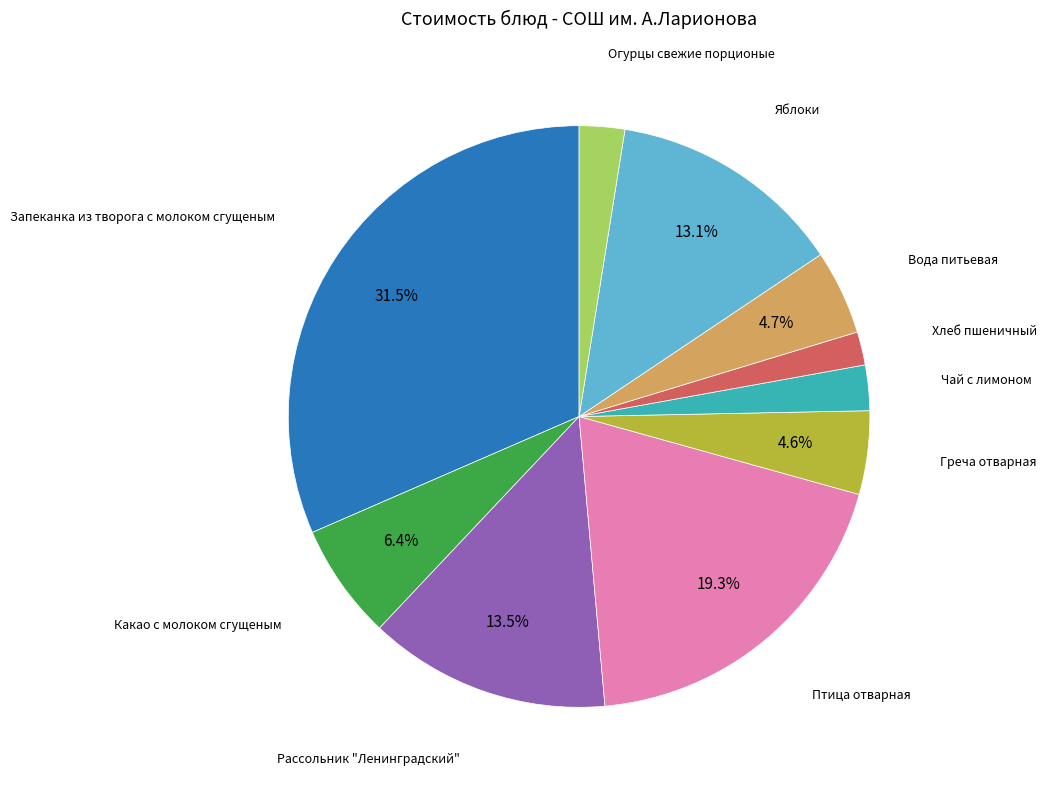

Does any single category account for the majority?

No